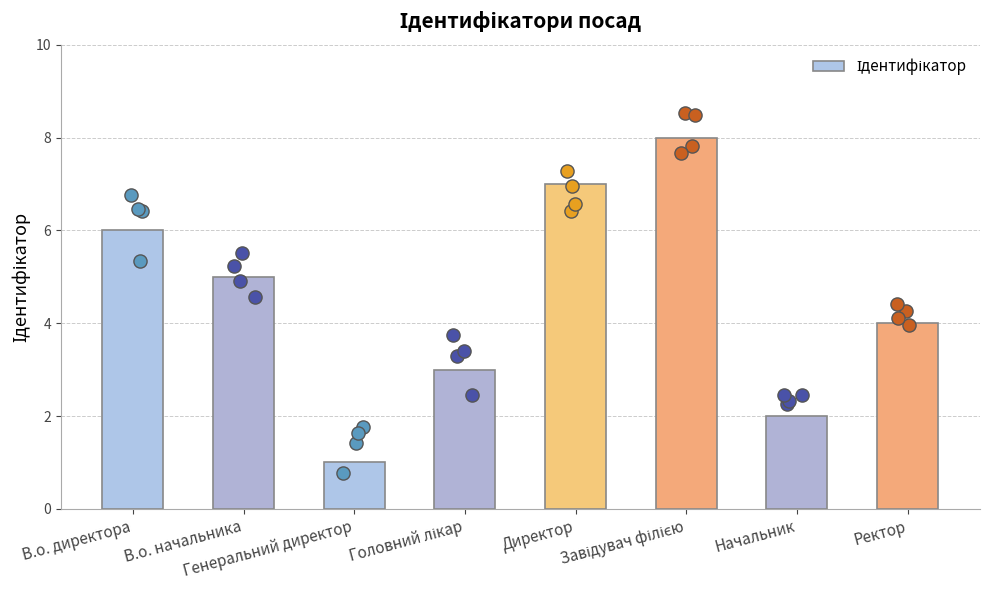

What is the ratio of the value at Ректор to the value at Головний лікар?

1.3